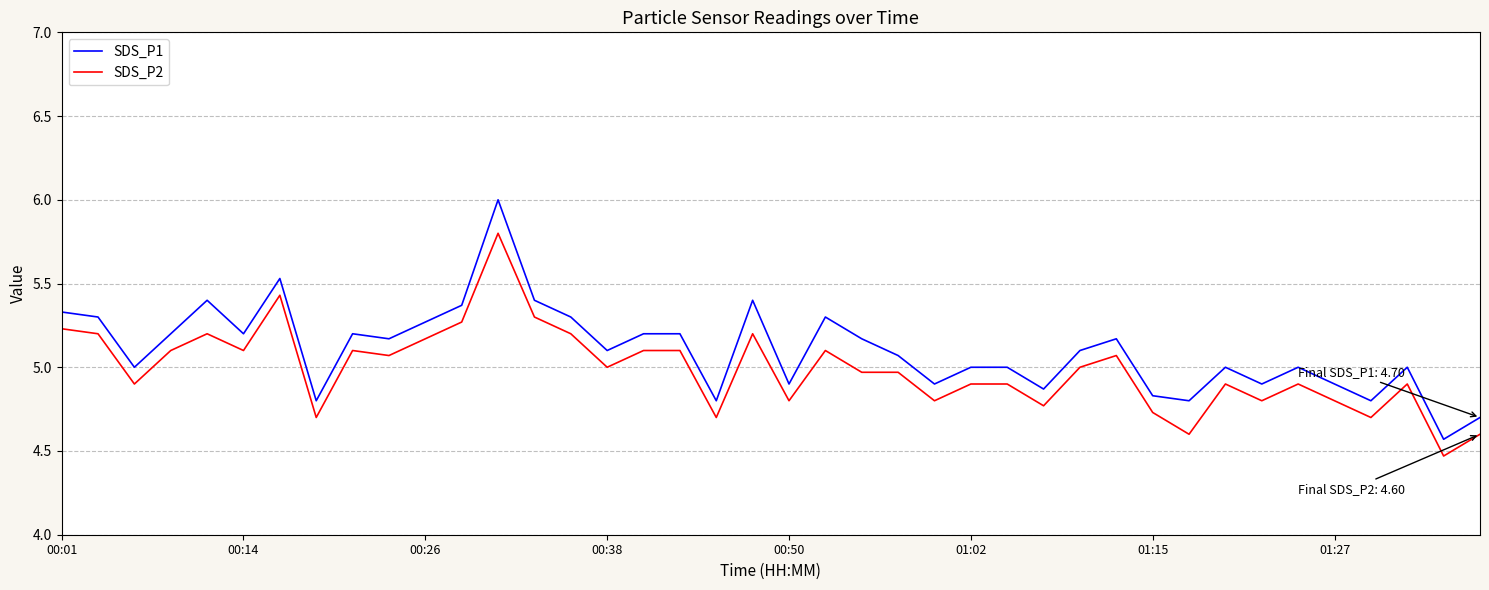

Which series has the largest range (max minus min)?

SDS_P1